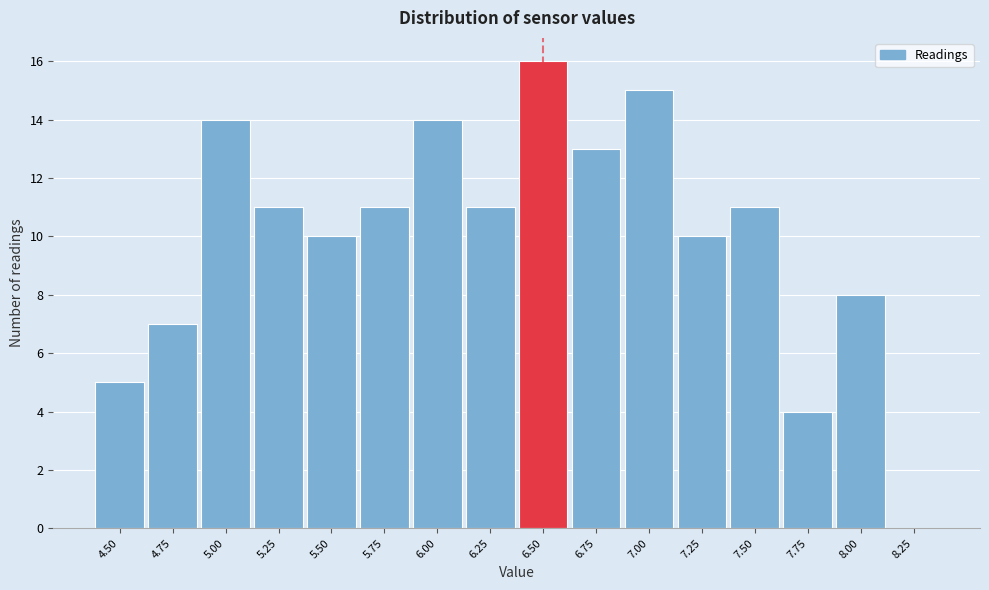

Reading left to right, transcribe all the data shown in this chart.

4.50=5	4.75=7	5.00=14	5.25=11	5.50=10	5.75=11	6.00=14	6.25=11	6.50=16	6.75=13	7.00=15	7.25=10	7.50=11	7.75=4	8.00=8	8.25=0